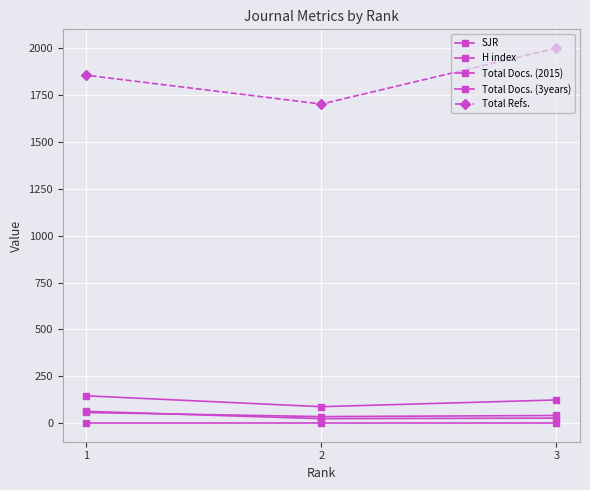

True or false: Total Refs. has a value of 598 at 1.

False